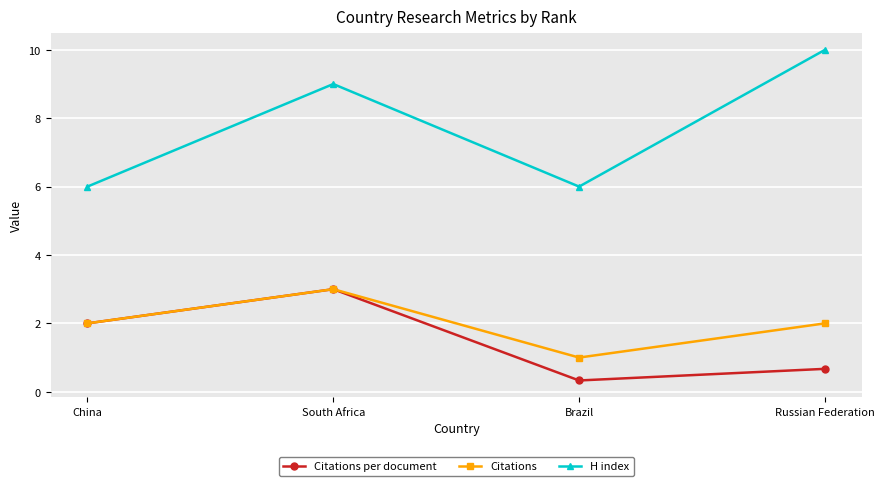

How many categories are shown in the chart?

4